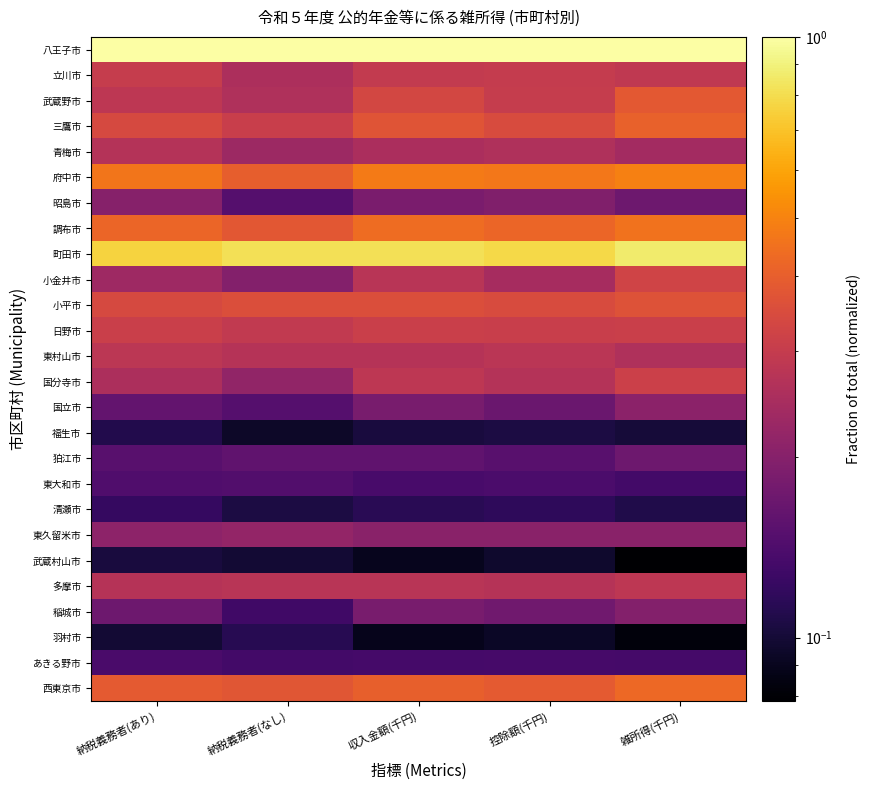

Which category has the highest value across all series?

納税義務者(あり)